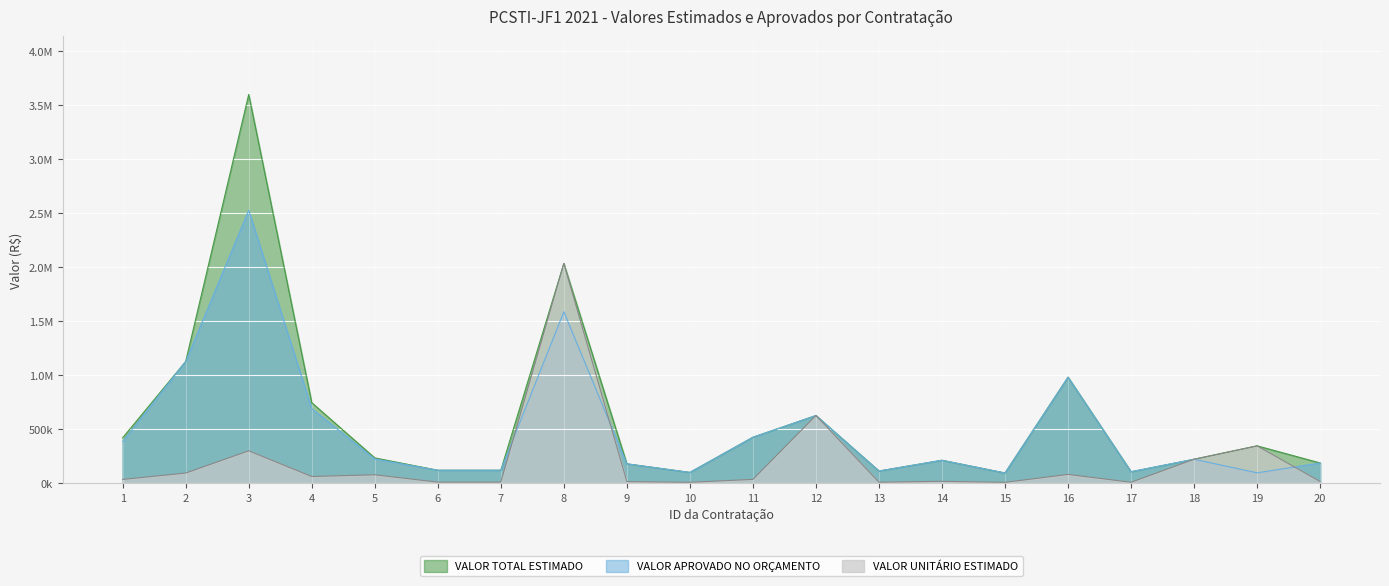

Reading left to right, transcribe all the data shown in this chart.

VALOR TOTAL ESTIMADO: 1=420713.4	2=1127307.4	3=3600000.0	4=745882.0	5=234360.6	6=120000.0	7=120000.0	8=2035495.0	9=179515.7	10=100000.0	11=425630.5	12=626934.0	13=113040.0	14=212577.0	15=94668.0	16=982020.0	17=106200.0	18=222000.0	19=346000.0	20=187489.0
VALOR APROVADO NO ORÇAMENTO: 1=385477.0	2=1127307.4	3=2527808.9	4=690737.3	5=224268.5	6=120000.0	7=120000.0	8=1587686.1	9=179515.7	10=100000.0	11=425630.5	12=626934.0	13=113040.0	14=212577.0	15=94668.0	16=982020.0	17=106200.0	18=222000.0	19=96000.0	20=187489.0
VALOR UNITÁRIO ESTIMADO: 1=35059.4	2=93942.3	3=300000.0	4=62156.8	5=78120.2	6=10000.0	7=10000.0	8=2035495.0	9=14959.6	10=8333.3	11=35469.2	12=626934.0	13=9420.0	14=17714.8	15=7889.0	16=81835.0	17=8850.0	18=222000.0	19=346000.0	20=15624.1